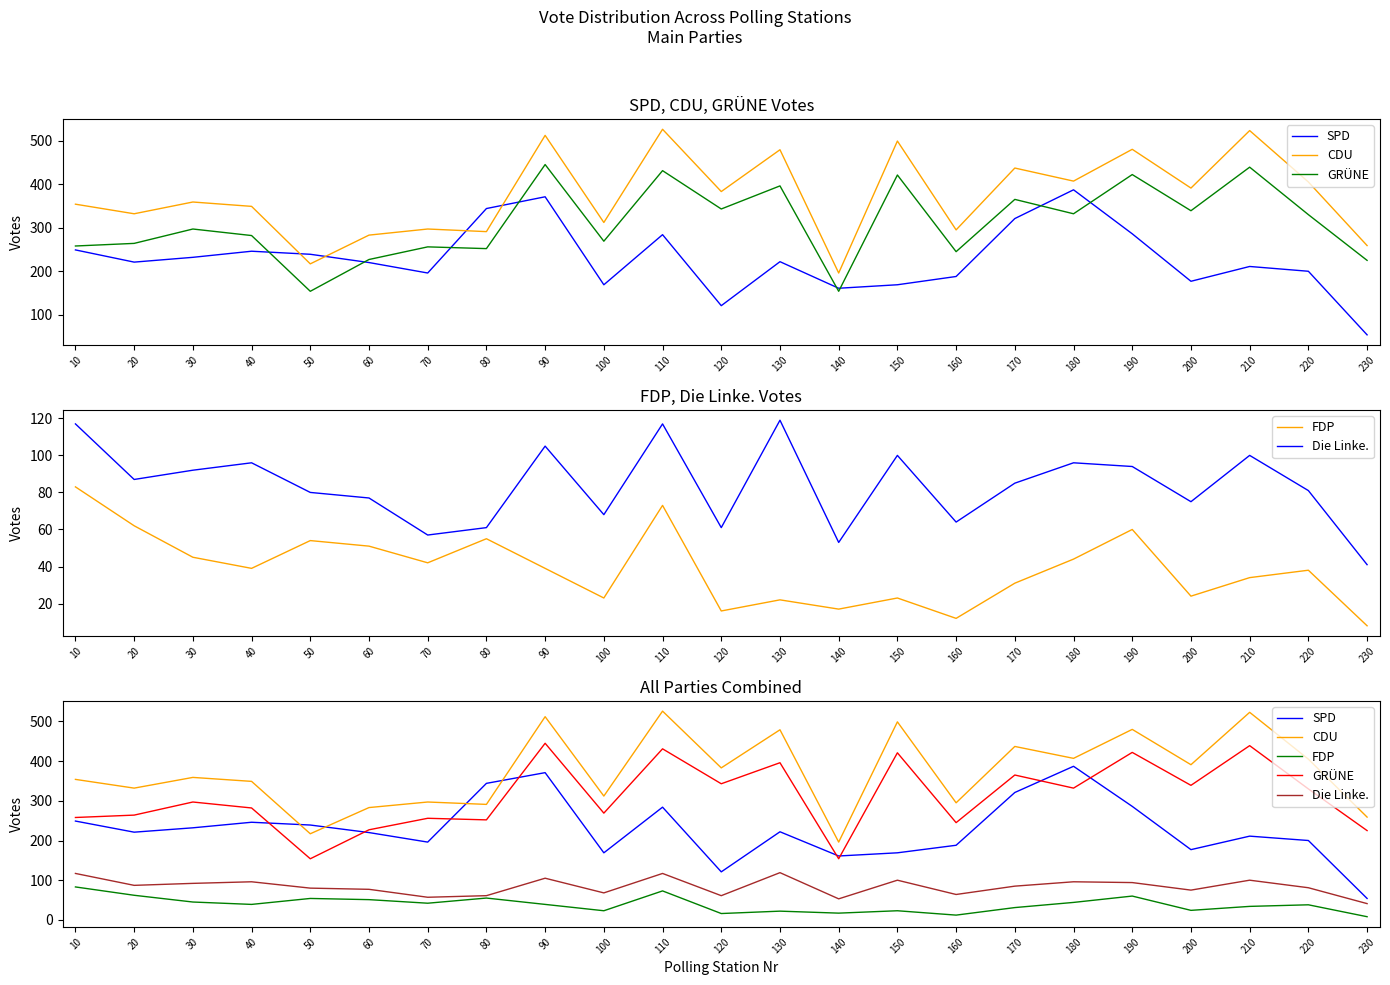

Reading left to right, what are all the values shown in this chart?

SPD: 249	221	232	246	239	220	196	344	371	169	284	121	222	161	169	188	321	387	286	177	211	200	54
CDU: 354	332	359	349	217	283	297	291	512	312	526	383	479	196	499	295	437	407	480	391	523	405	259
GRÜNE: 258	264	297	282	154	227	256	252	445	269	431	343	396	154	421	245	365	332	422	339	439	330	225
FDP: 83	62	45	39	54	51	42	55	39	23	73	16	22	17	23	12	31	44	60	24	34	38	8
Die Linke.: 117	87	92	96	80	77	57	61	105	68	117	61	119	53	100	64	85	96	94	75	100	81	41